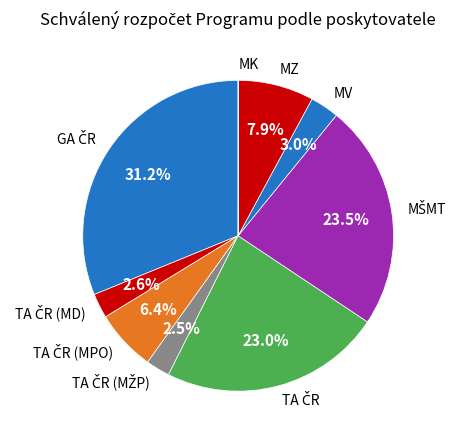

Is the sum of MZ and MV greater than half?

No